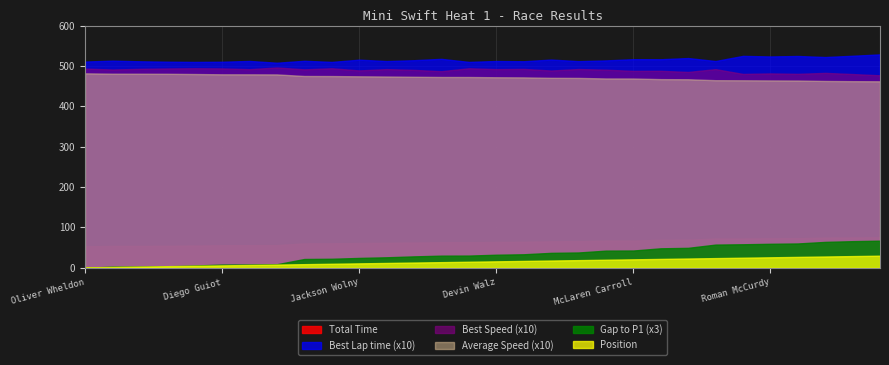

True or false: Average Speed has more than 2 points higher than both neighbors.

False